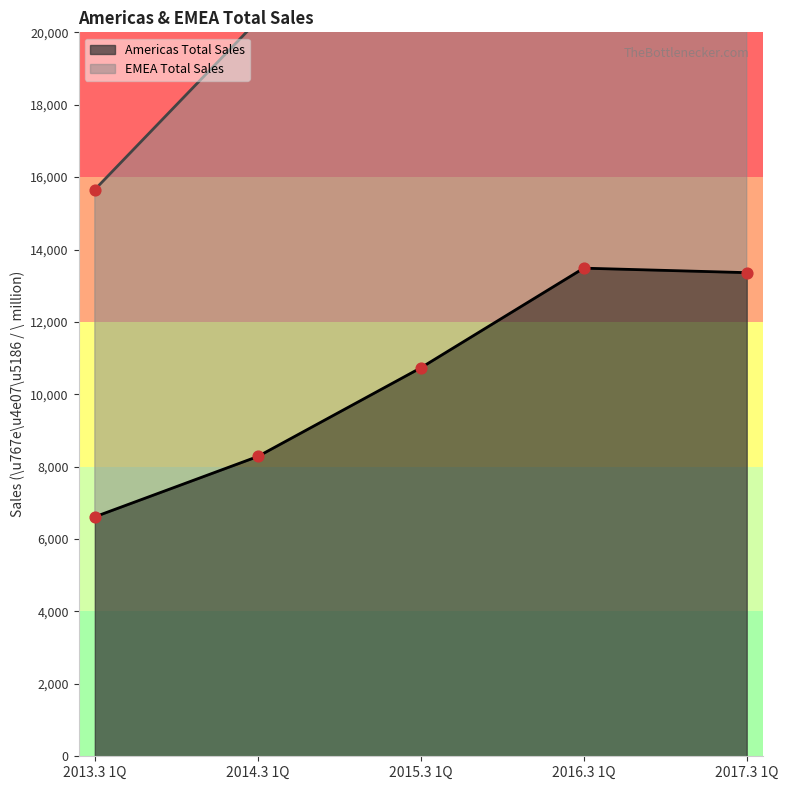

What is the total value across all series at 2017.3 1Q?

43989